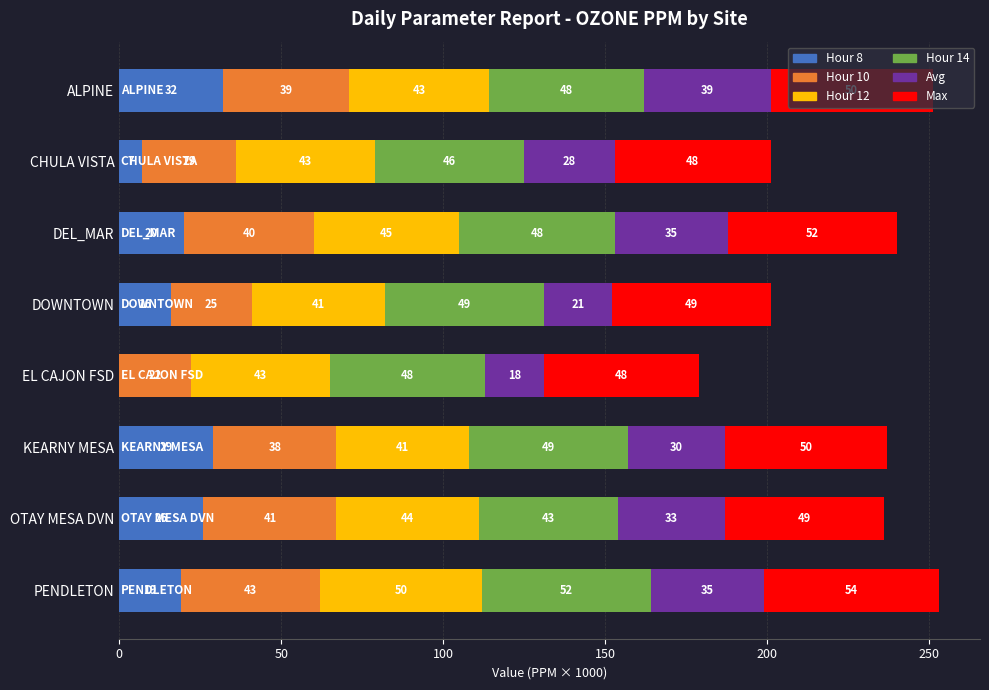

What is the total value across all series at OTAY MESA DVN?

236